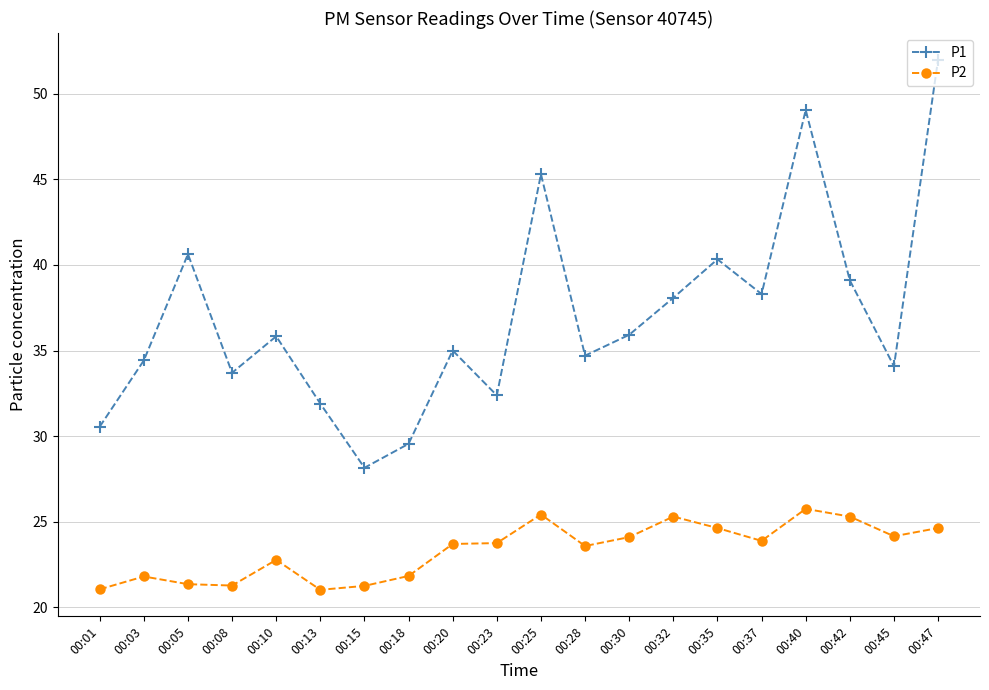

Count the number of data series in this chart.

2